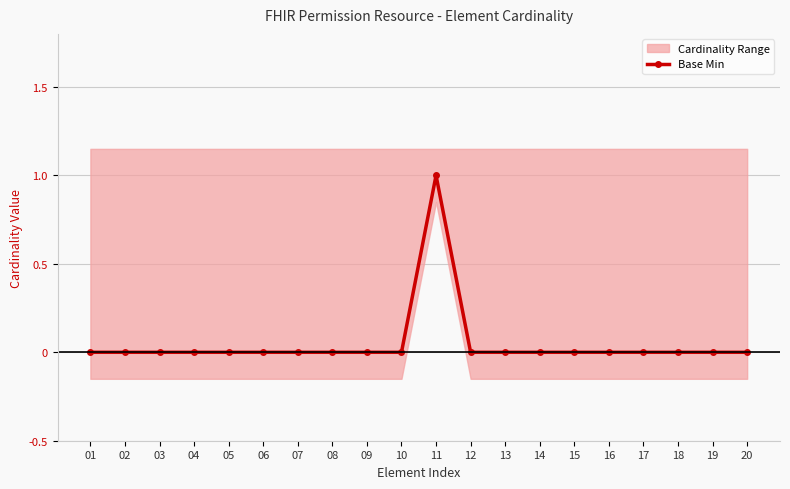

Rank the categories by value from highest to lowest.

11, 01, 02, 03, 04, 05, 06, 07, 08, 09, 10, 12, 13, 14, 15, 16, 17, 18, 19, 20